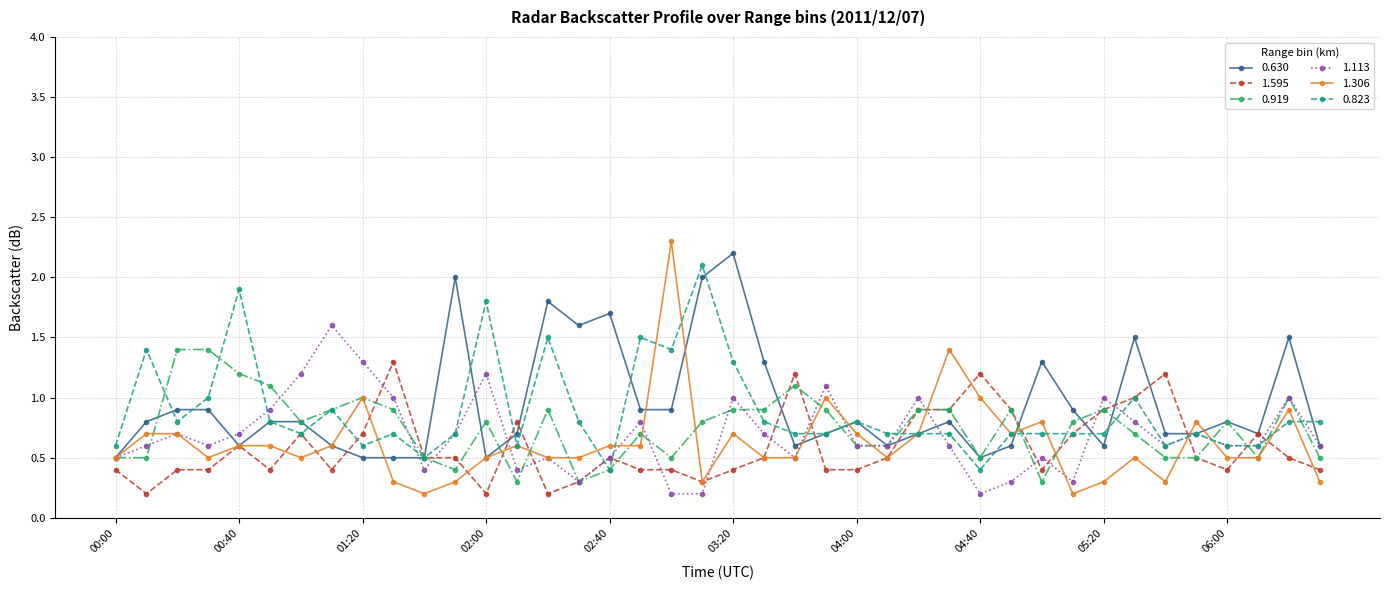

How many lines are shown in the chart?

6